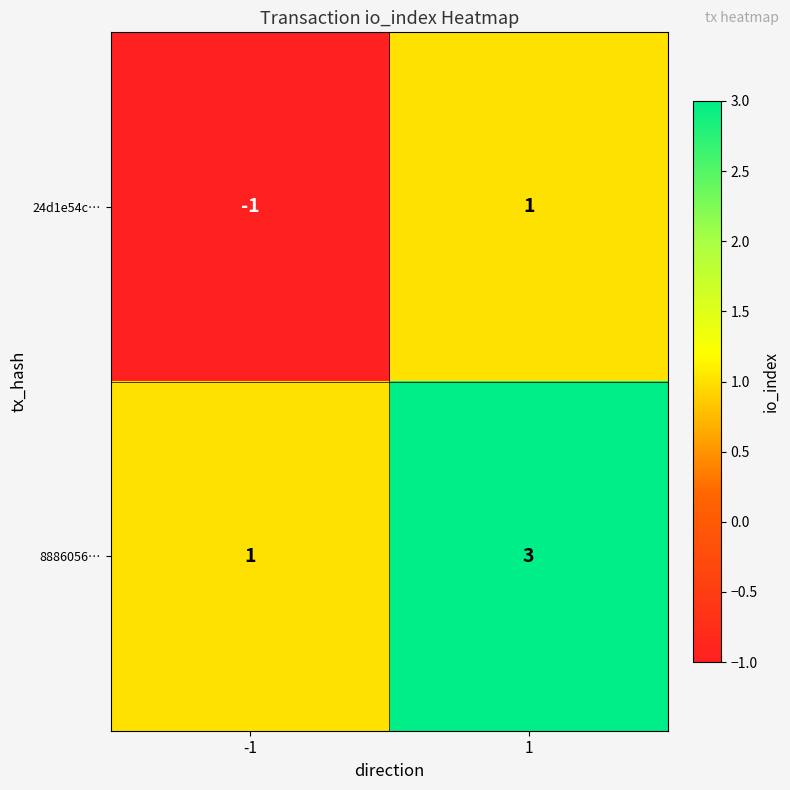

At which category is the sum across all series the highest?

1